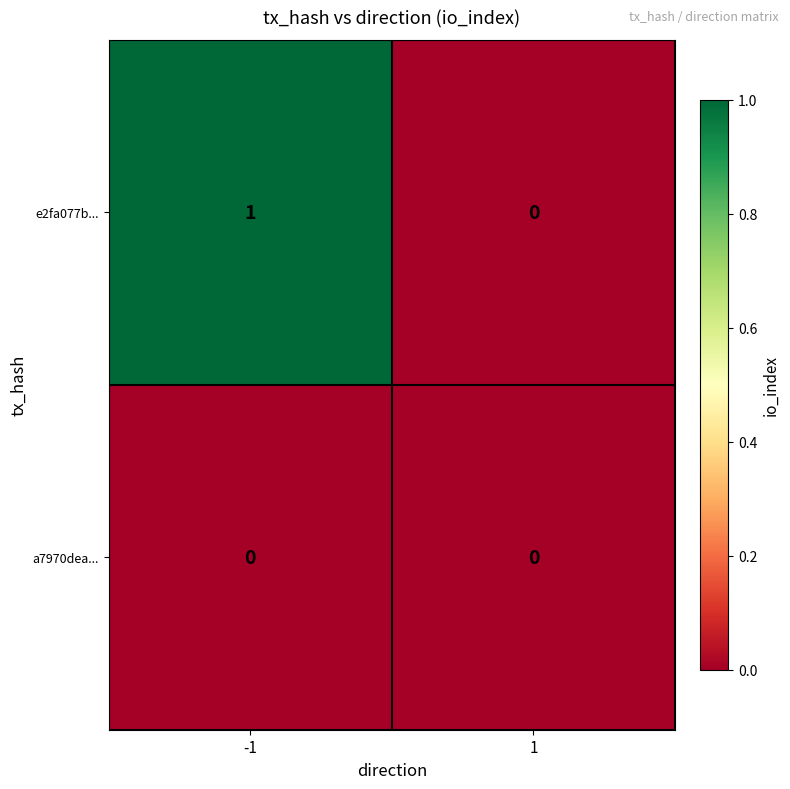

Rank the series at -1 from highest to lowest value.

e2fa077b..., a7970dea...